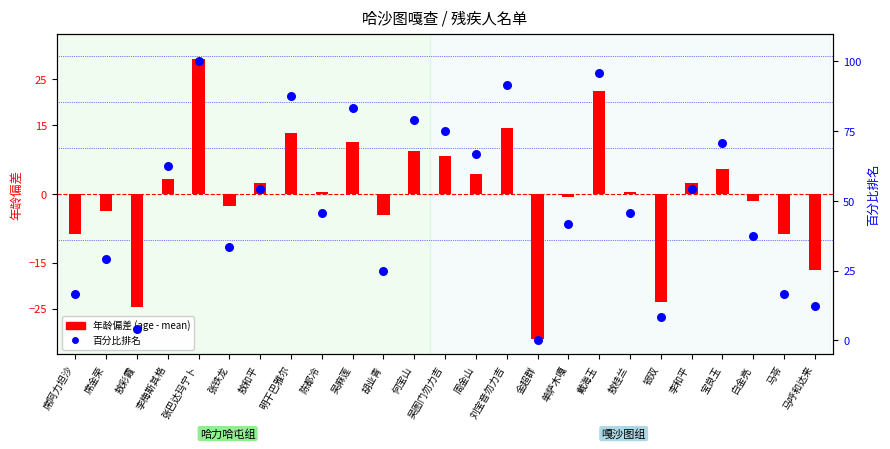

What are all the series names shown in the legend?

年龄偏差 (age - mean), 百分比排名